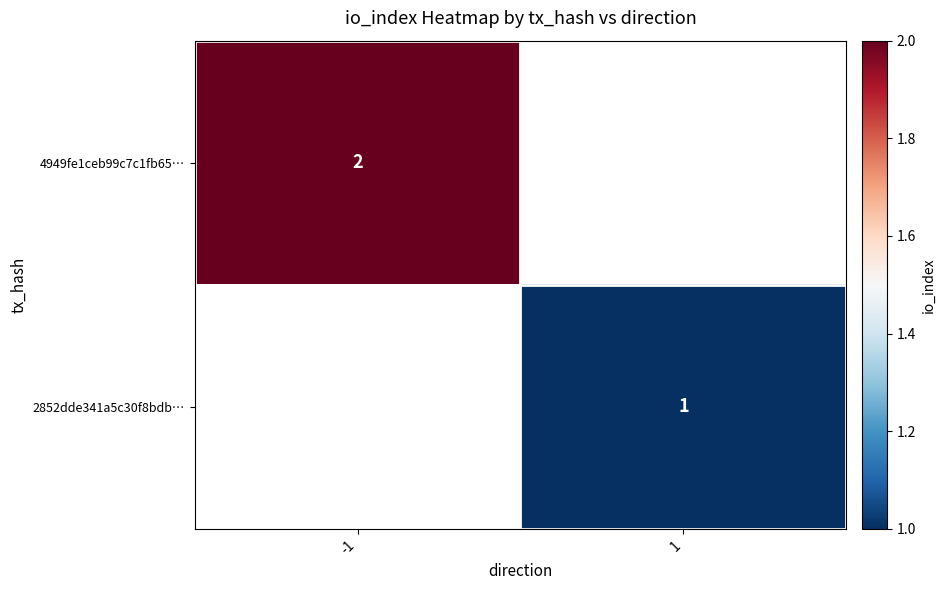

The value of 4949fe1ceb99c7c1fb65… at -1 is 1. True or false?

False